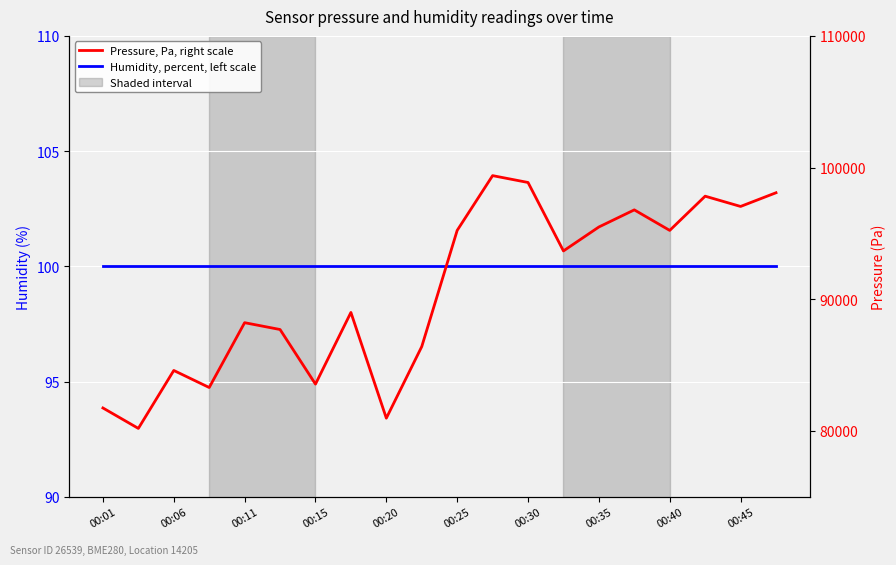

How many series are shown in this chart?

2